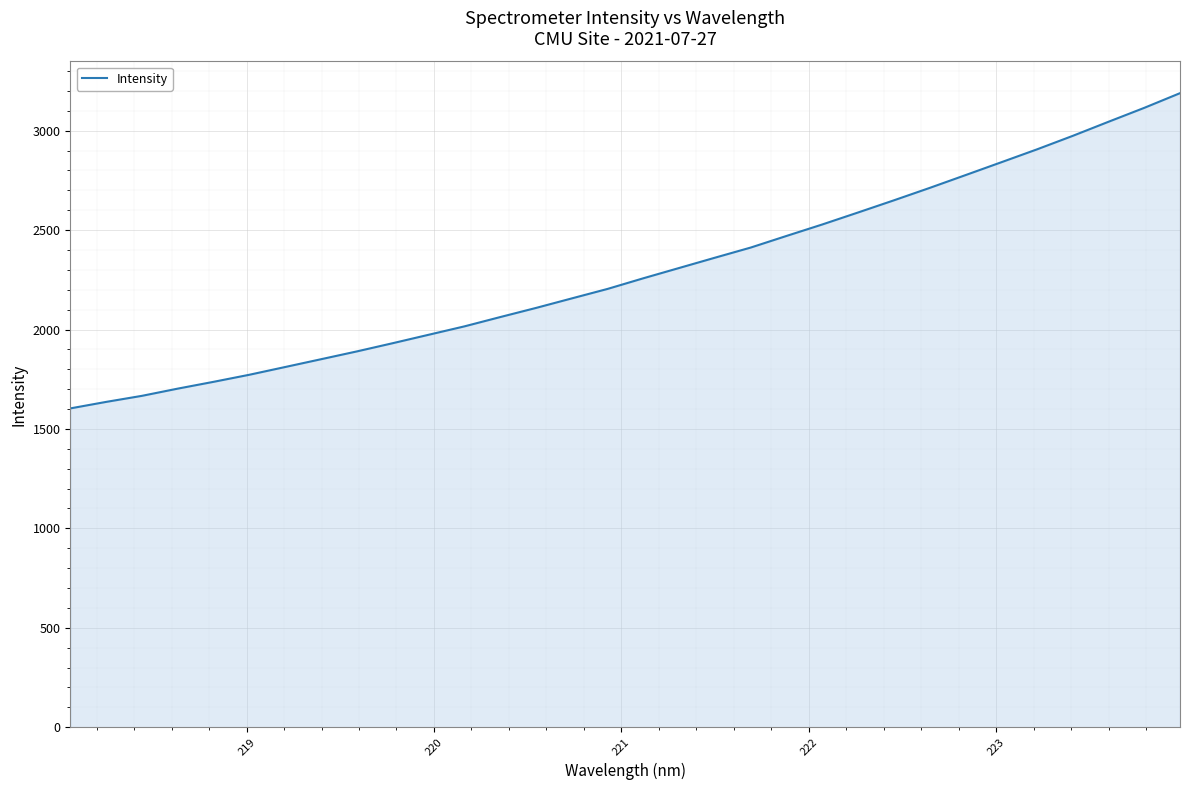

What is the smallest value displayed?

1603.2